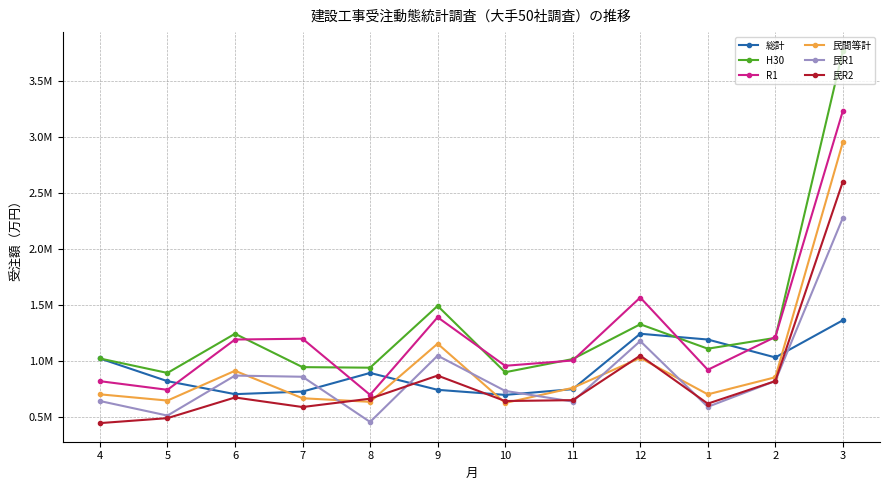

Is the value of 総計 at 11 greater than the value of H30 at 9?

No